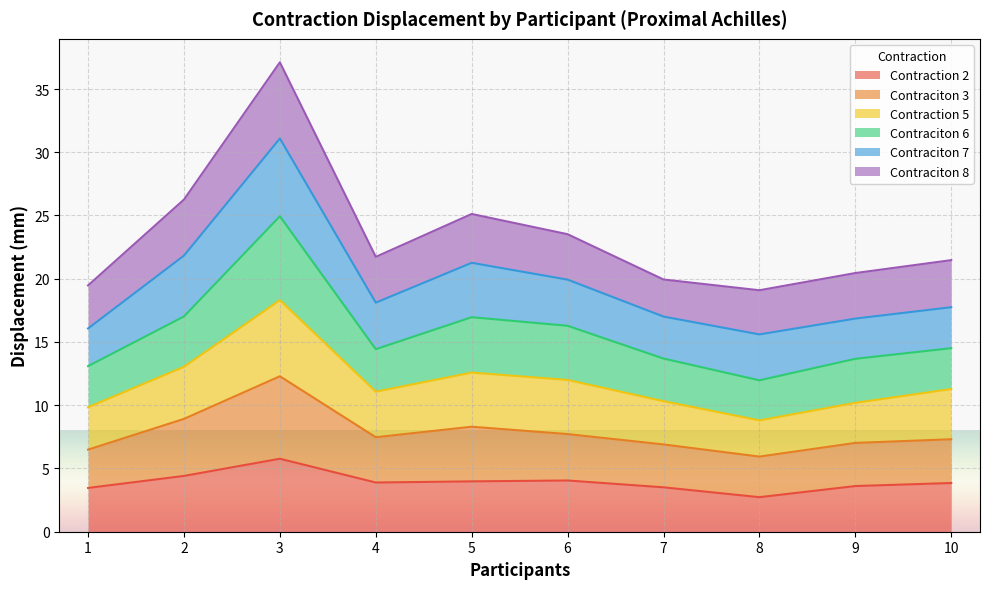

The Contraction 2 series shows 3.9 at 4. True or false?

True